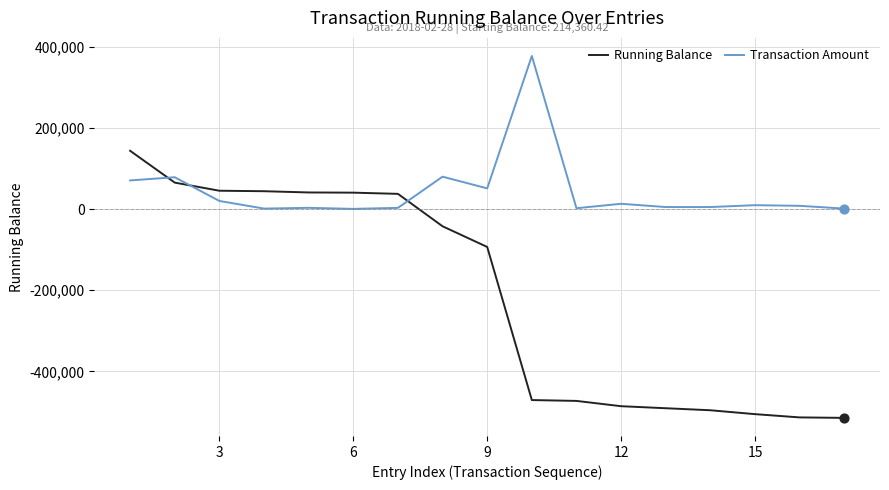

Which series has the largest total across all categories?

Transaction Amount